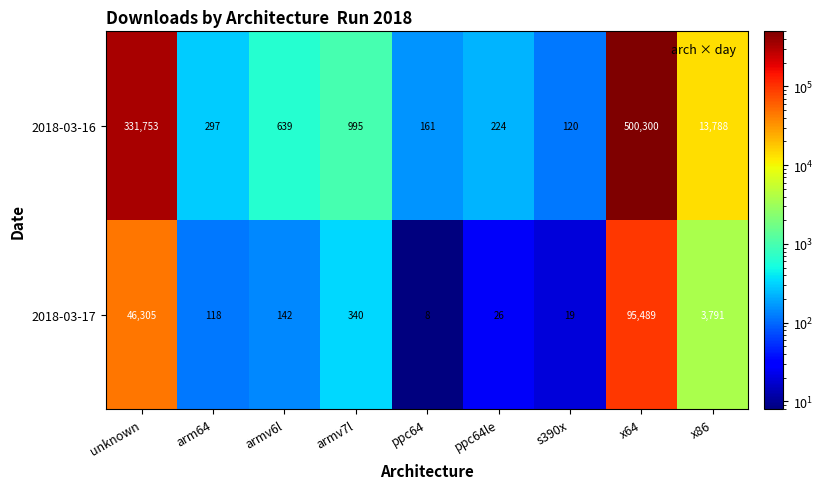

List the series in order of their peak value, highest first.

2018-03-16, 2018-03-17